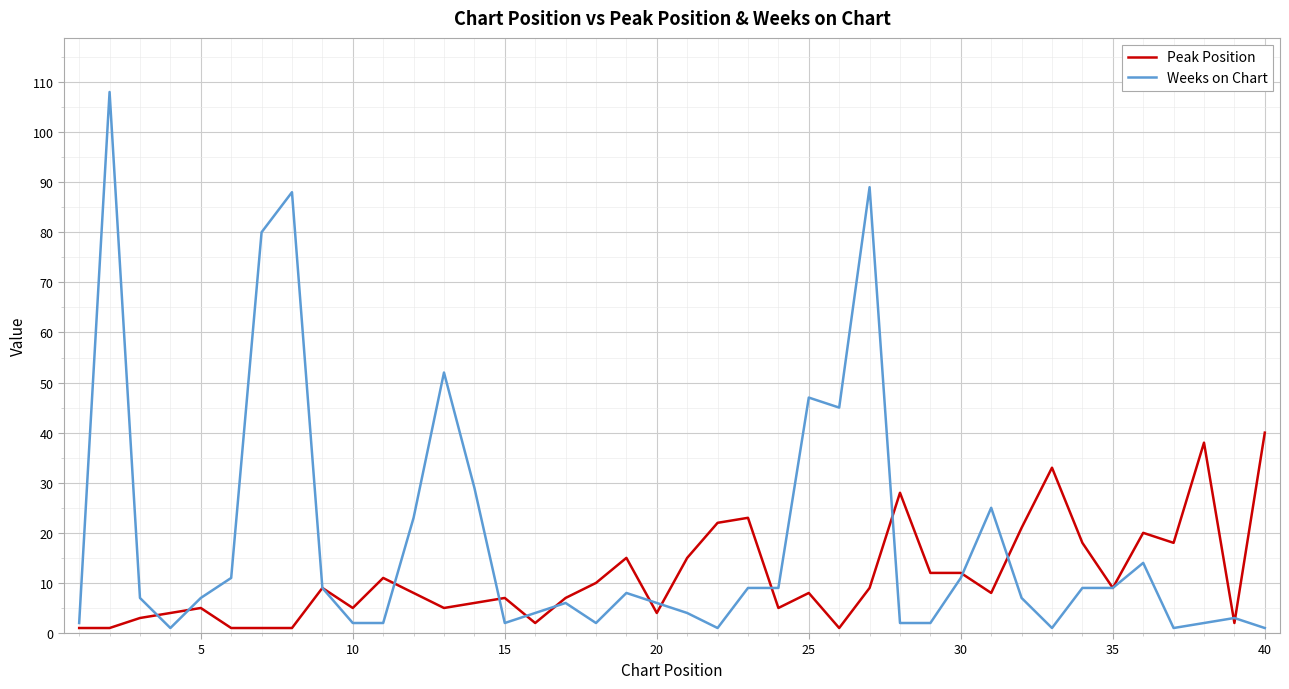

Which series has the widest spread of values?

Weeks on Chart